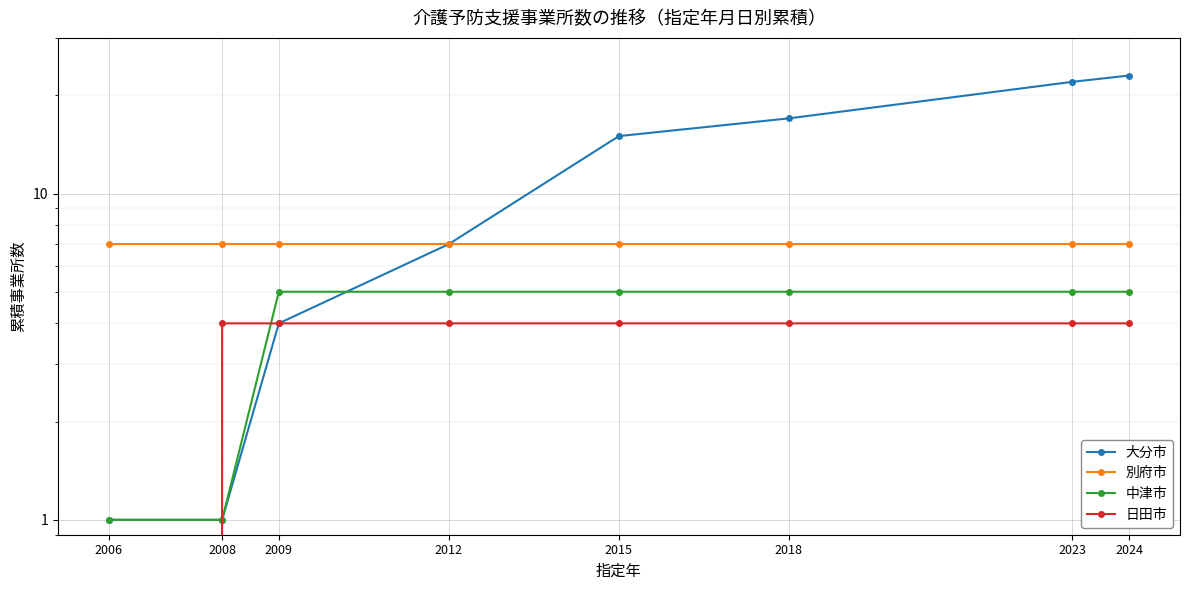

Is it true that 日田市 equals 2 at 2009?

False